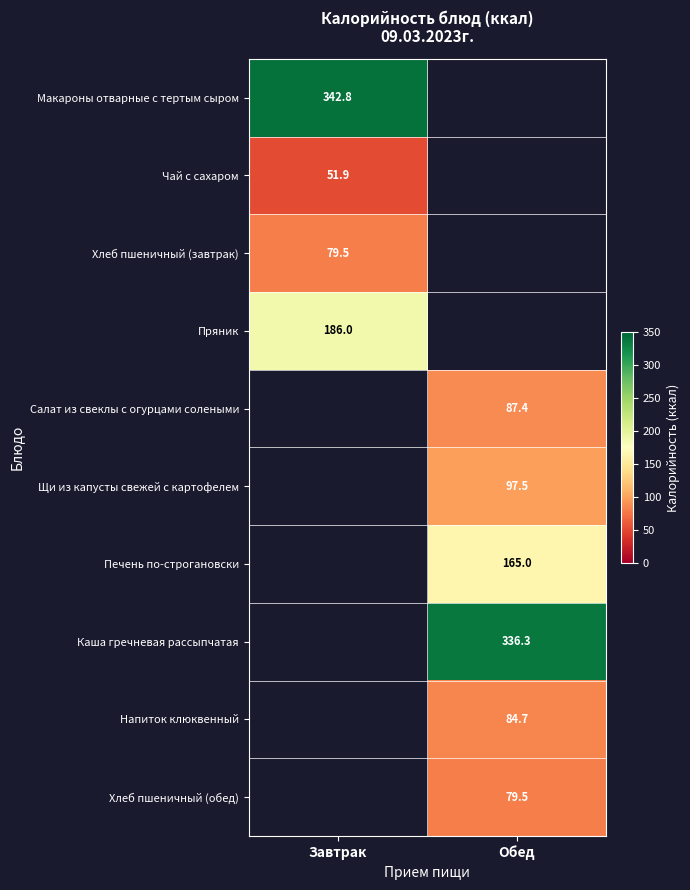

True or false: Макароны отварные с тертым сыром has a value of 100.0 at Завтрак.

False